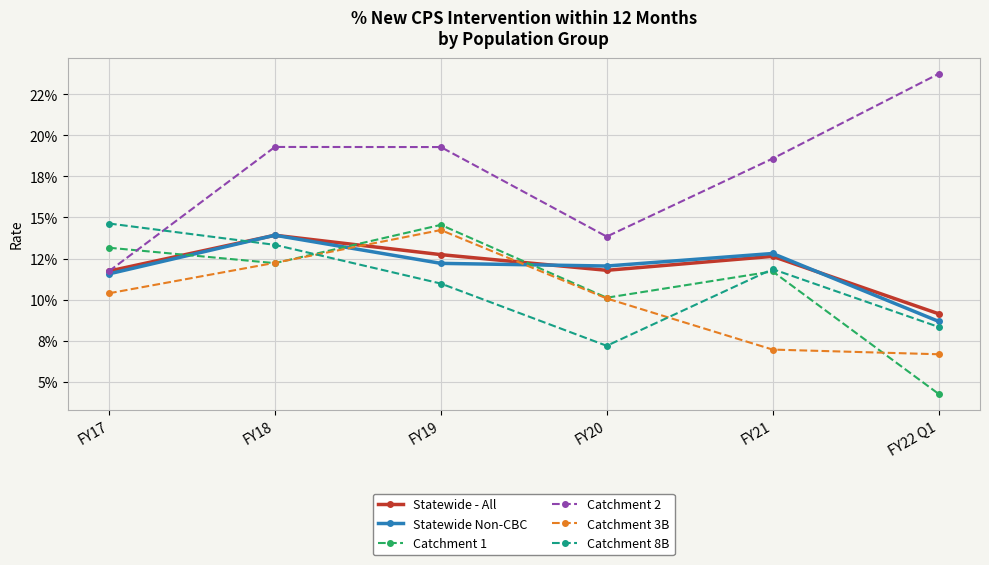

Which label corresponds to the smallest value in the chart?

FY22 Q1